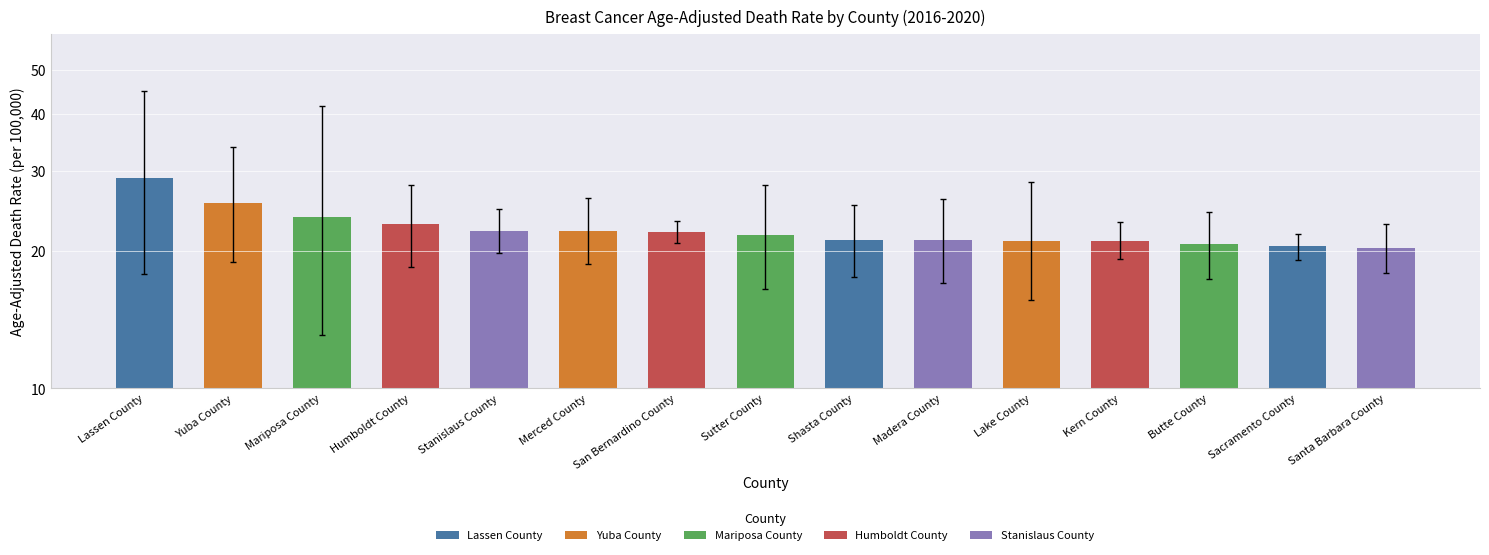

What is the difference between the maximum and second lowest values?

8.4